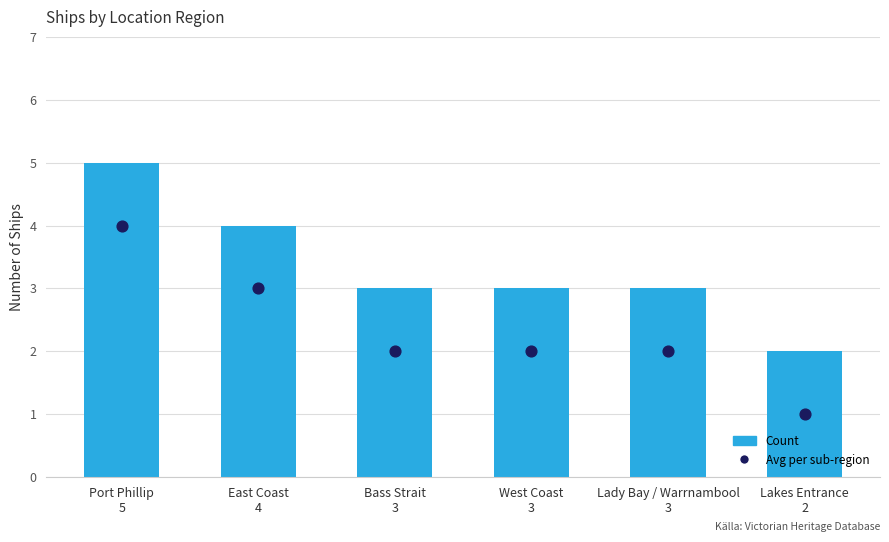

What is the total value across all series at Lakes Entrance
2?

3